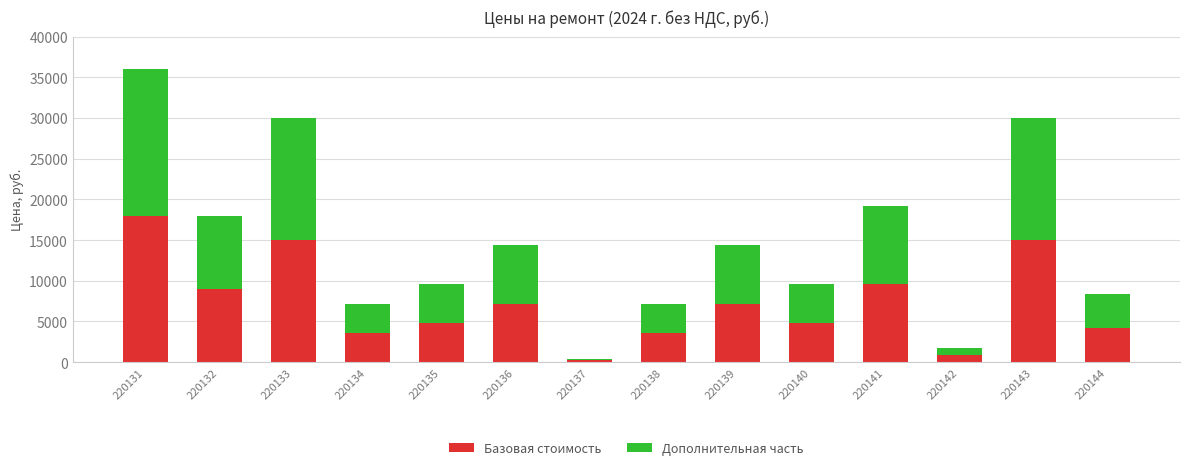

What is the difference between the Базовая стоимость values at 220136 and 220138?

3600